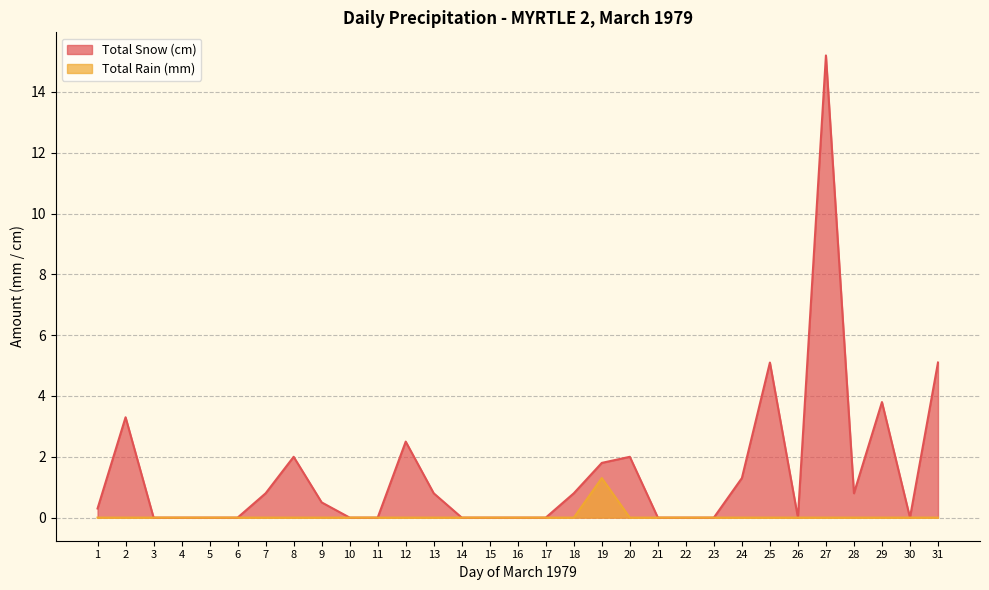

How many data points in Total Snow (cm) are above 0?

16